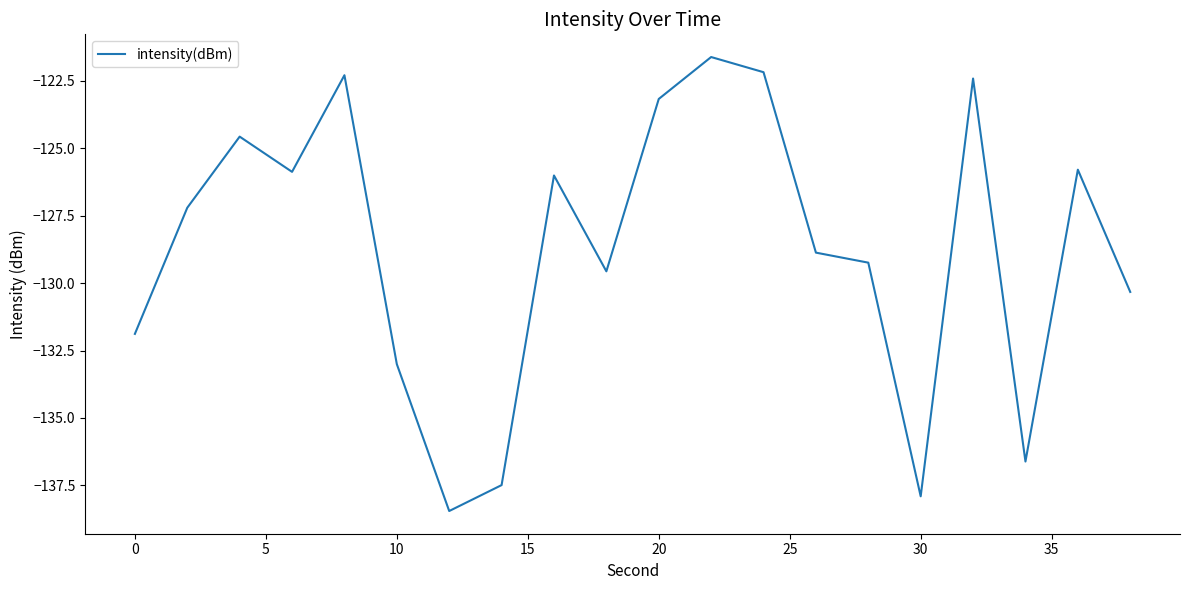

What is the minimum value shown in the chart?

-138.4